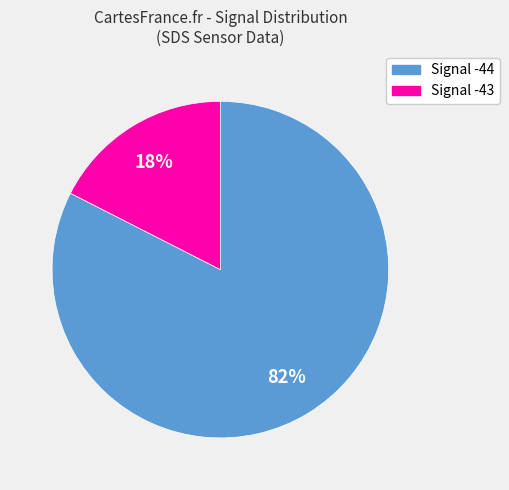

To the nearest percent, what is the average slice percentage?

50%